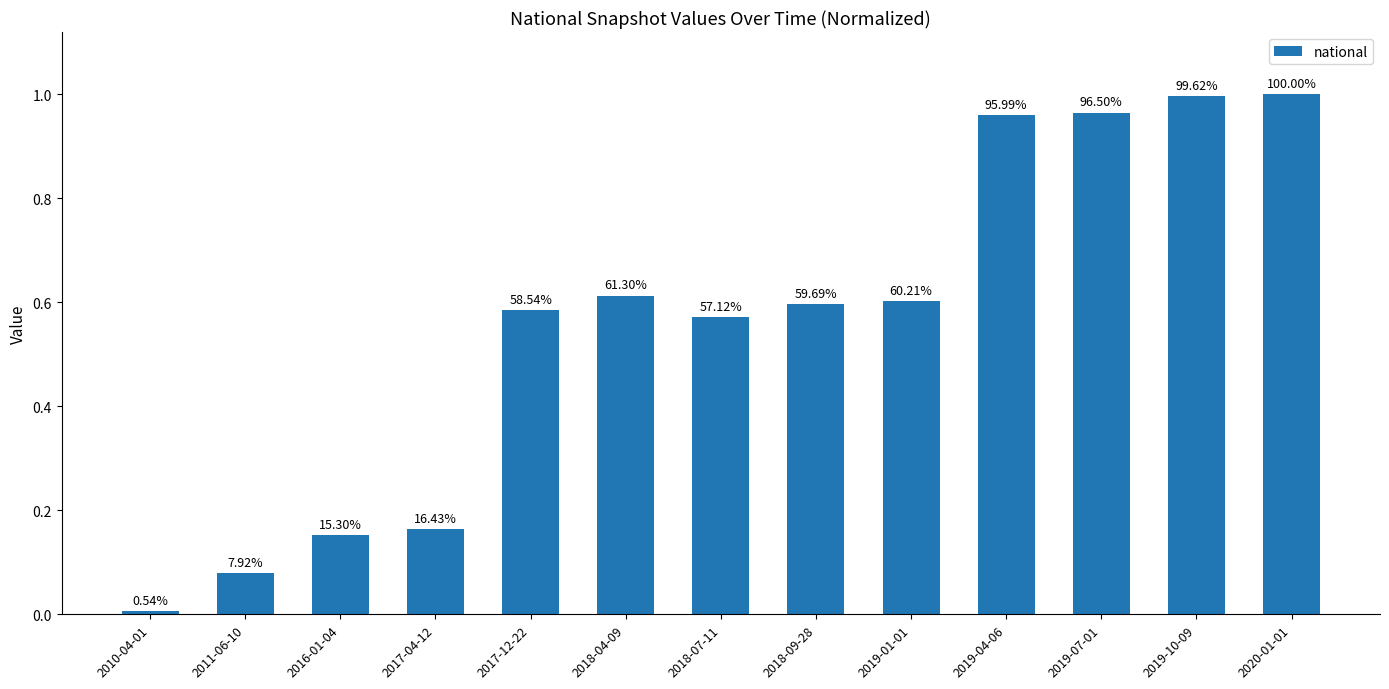

What is the value of the 5th bar from the left?

0.6